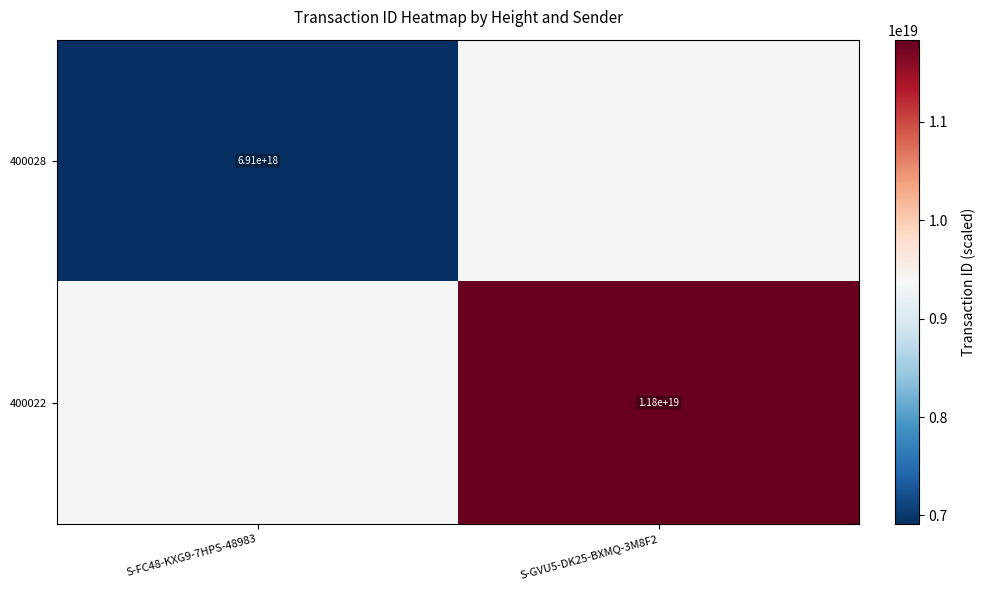

At how many categories does at least one series exceed 10242806857831231488?

1